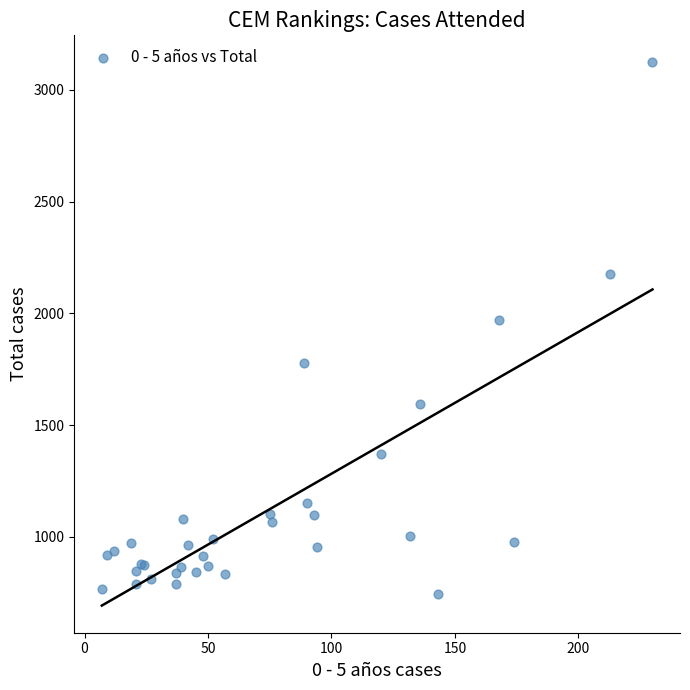

What Y value in the scatter plot is closest to 1933?

1971